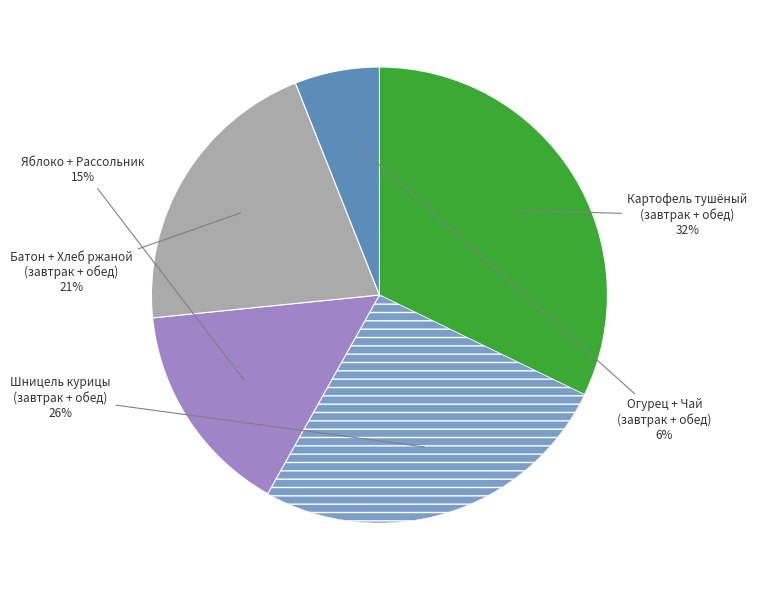

To the nearest percent, what is the difference between the largest and smallest slice percentages?

26%